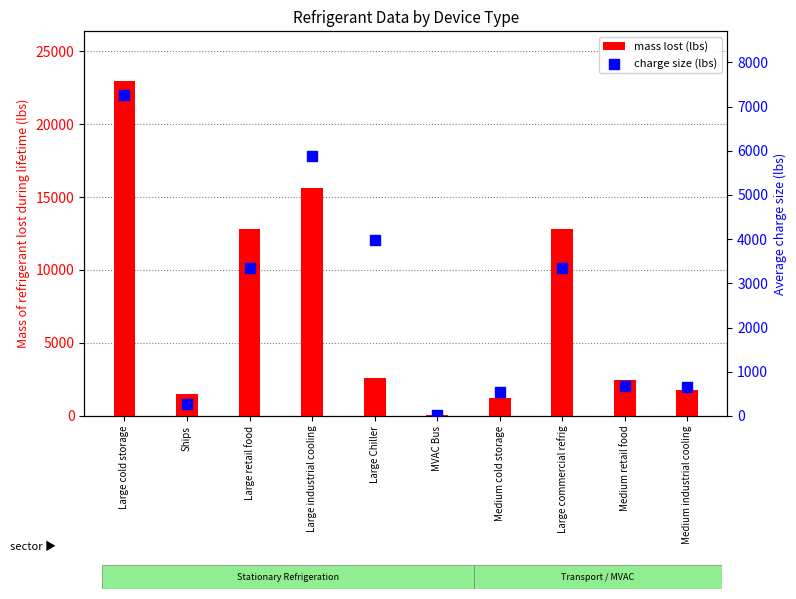

Which series reaches the maximum Y coordinate?

mass lost (lbs)